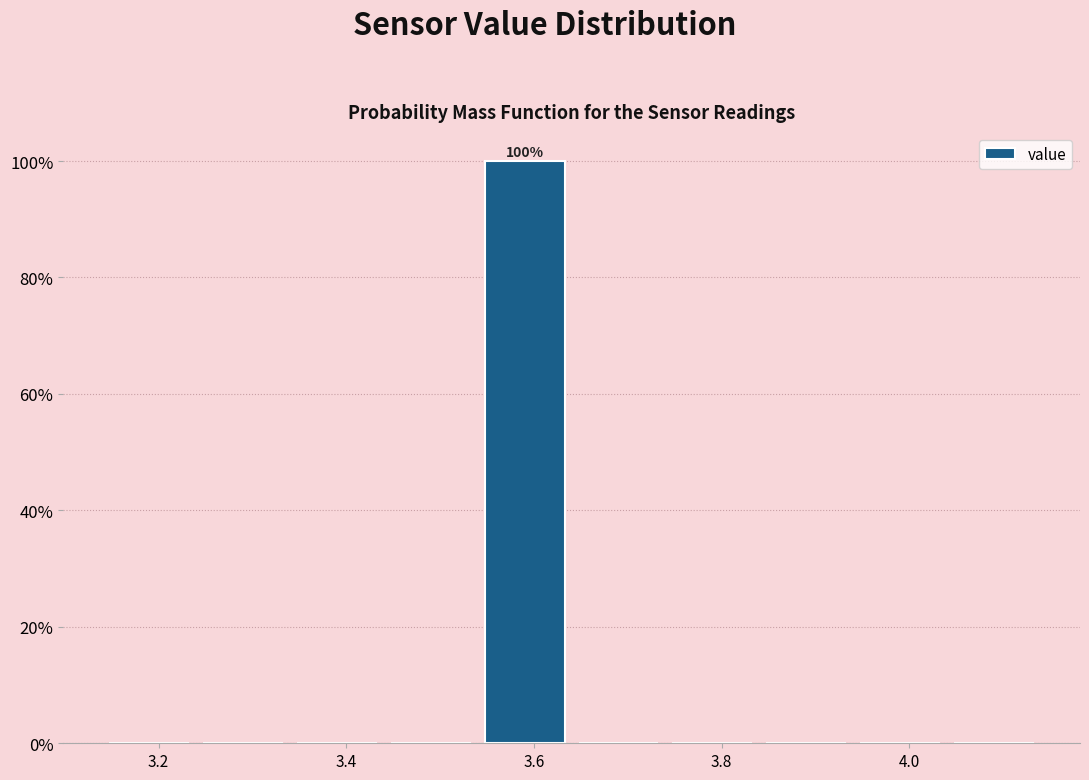

Over which range of the x-axis is the bar tallest?

3.54 to 3.64